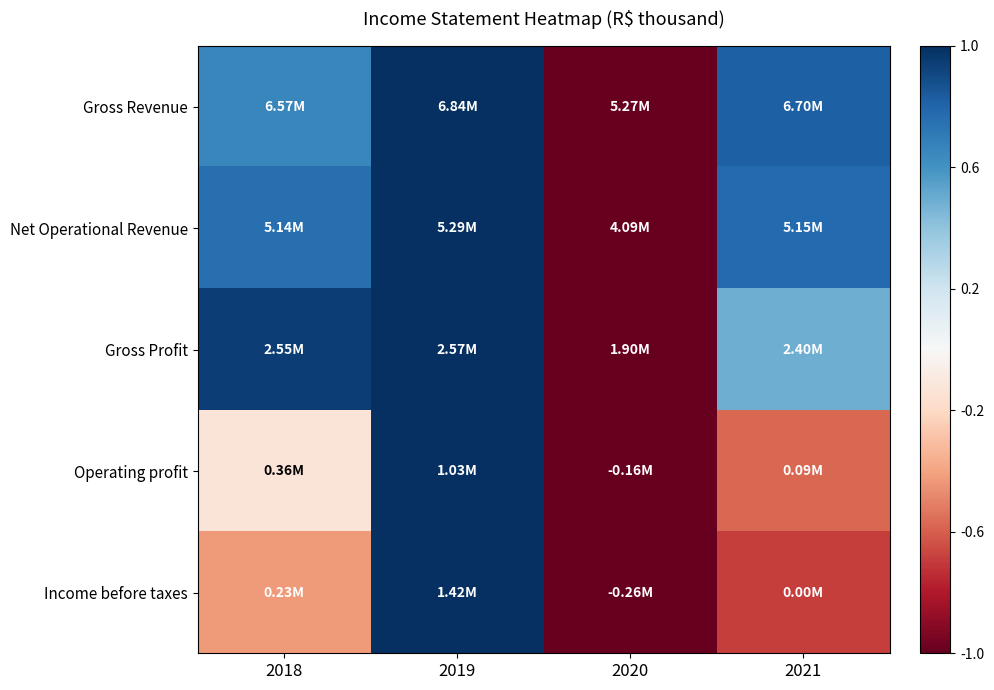

How many data points does each series have?

4